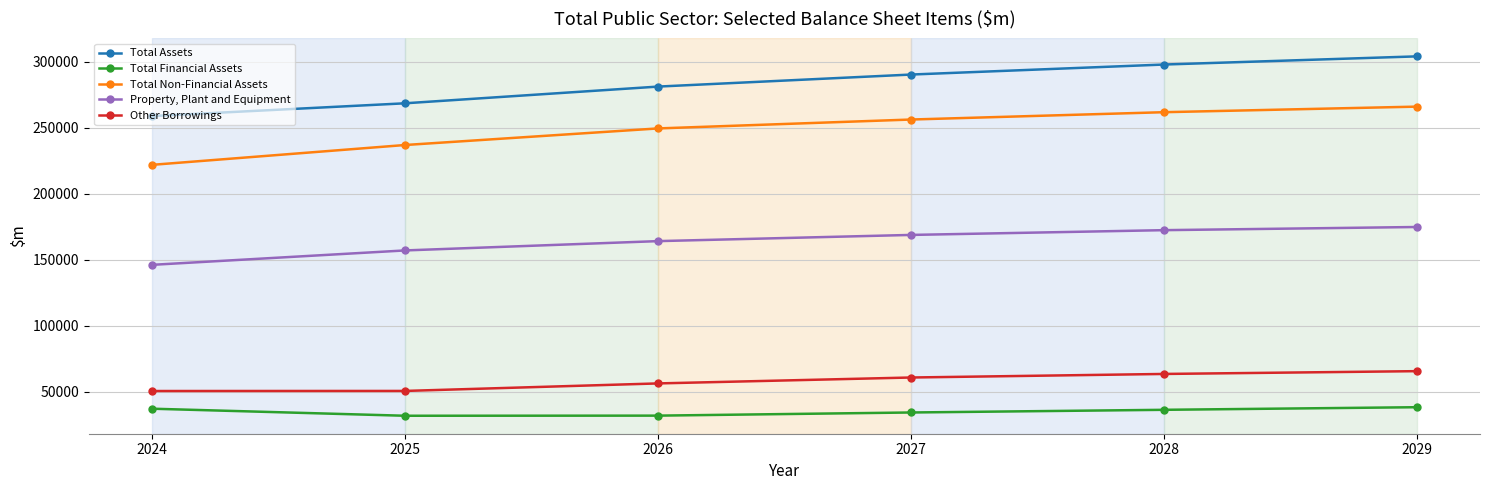

At how many categories does at least one series exceed 269739?

4